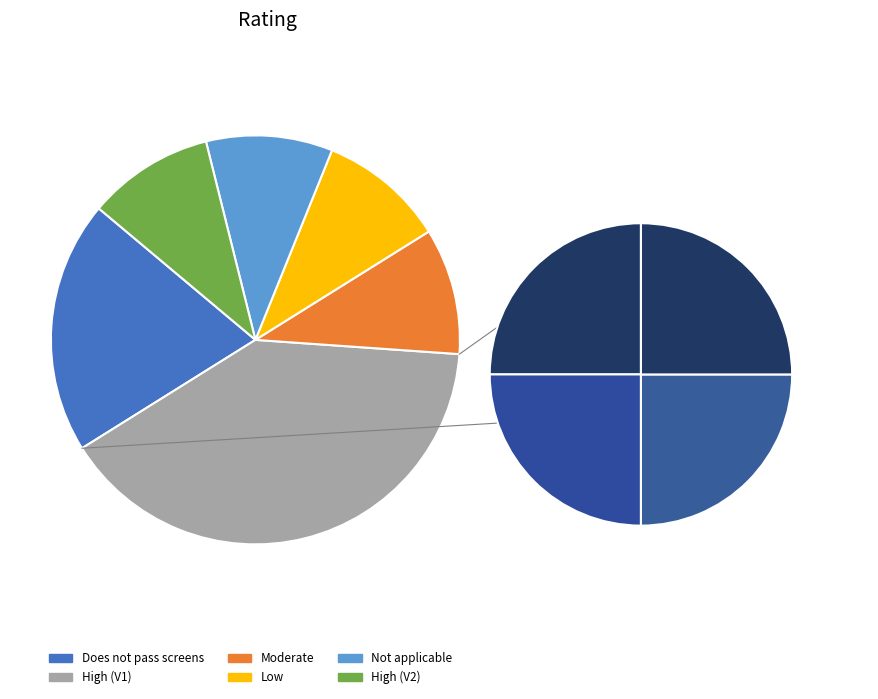

The High slice represents 40% of the pie. True or false?

True